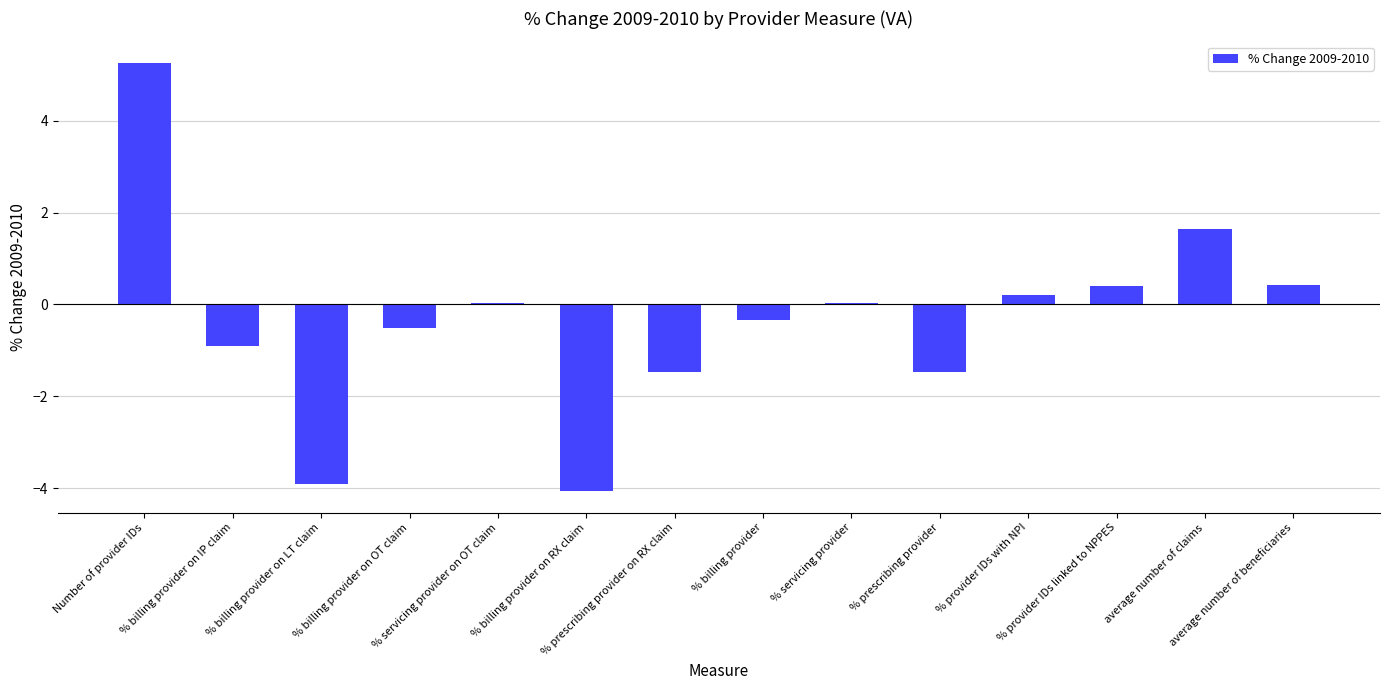

What is the sum of all values?

-4.7